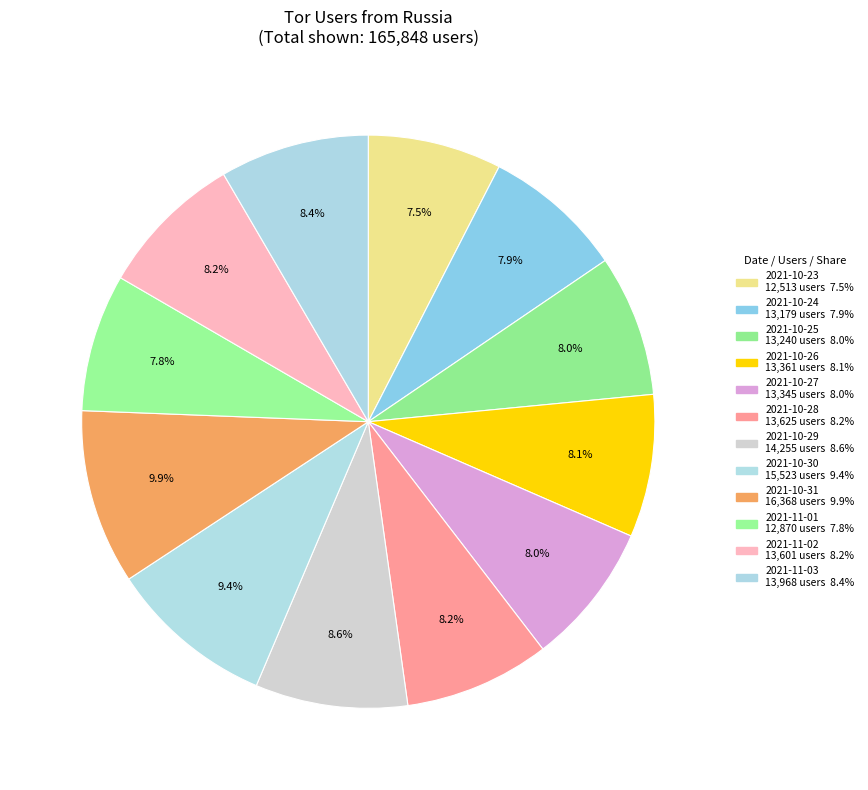

How many segments does this pie chart have?

12